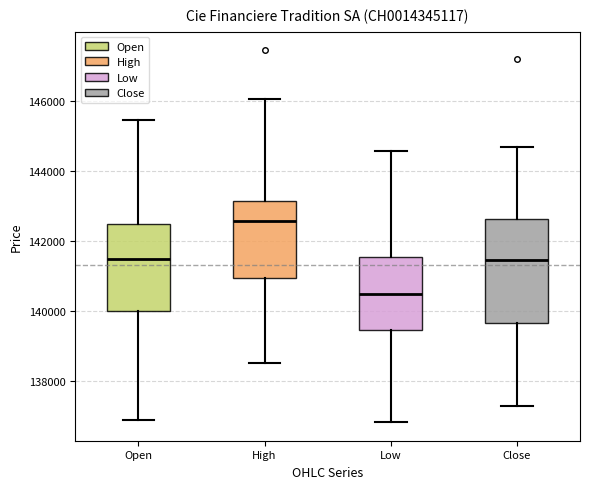

Which box has the lowest median line?

Low